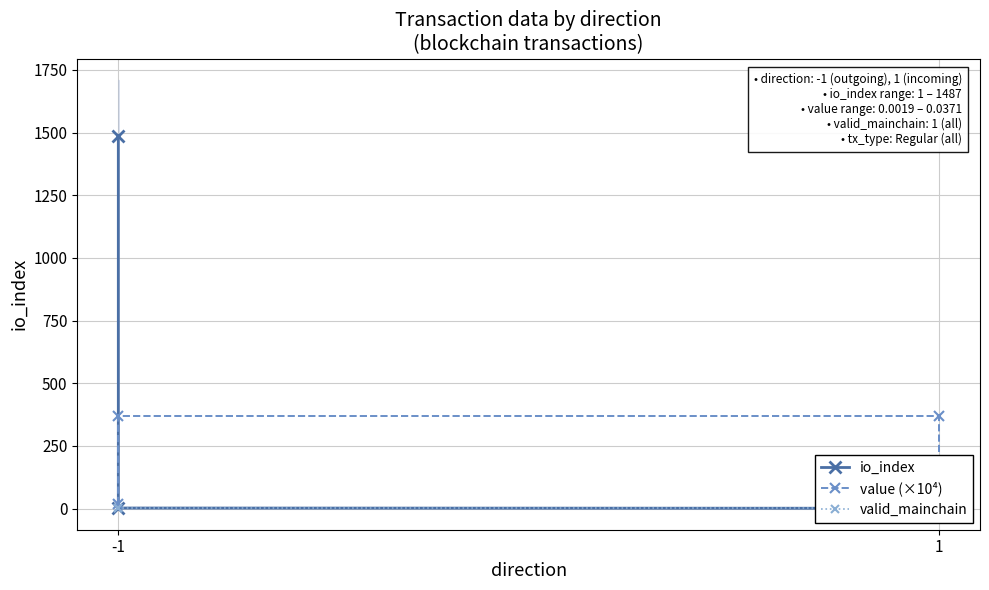

Reading right to left, what are all the values shown in this chart?

io_index: 43.0	1.0	2.0	1487.0
value (×10⁴): 19.0	370.6	370.6	19.0
valid_mainchain: 1.0	1.0	1.0	1.0